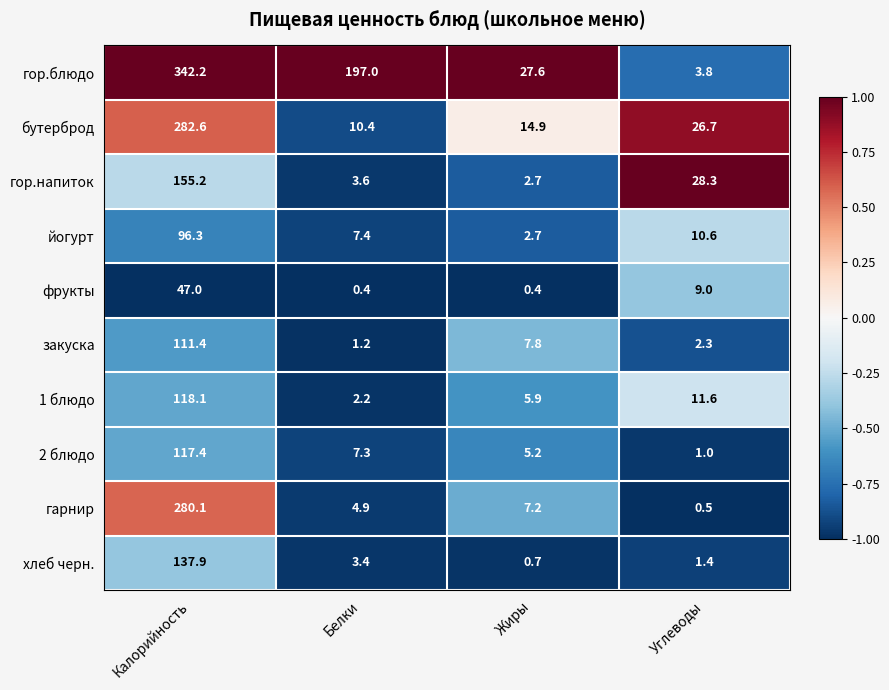

At how many categories does at least one series exceed 0?

4